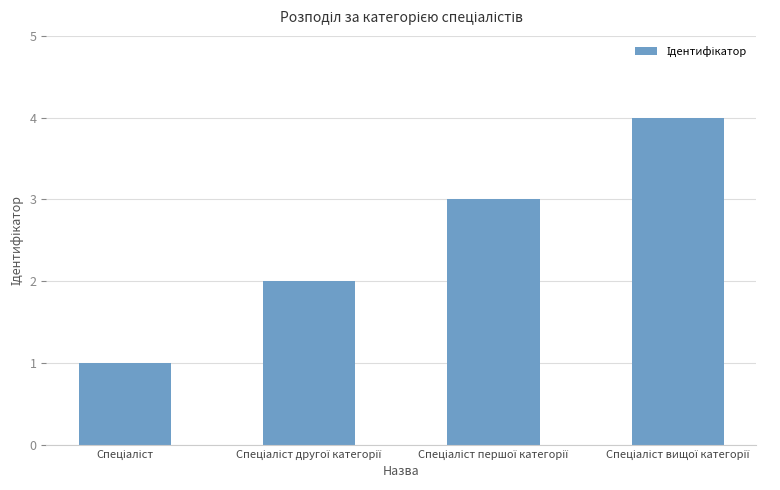

What is the difference between the maximum and minimum values?

3